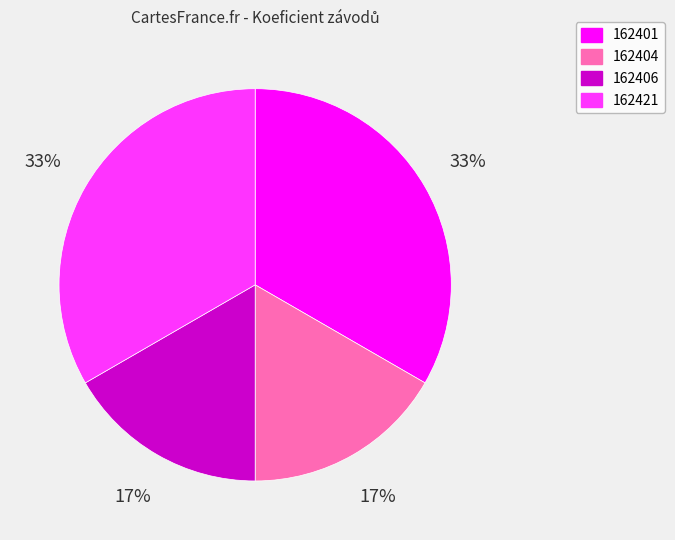

To the nearest percent, what portion does 162401 represent?

33%